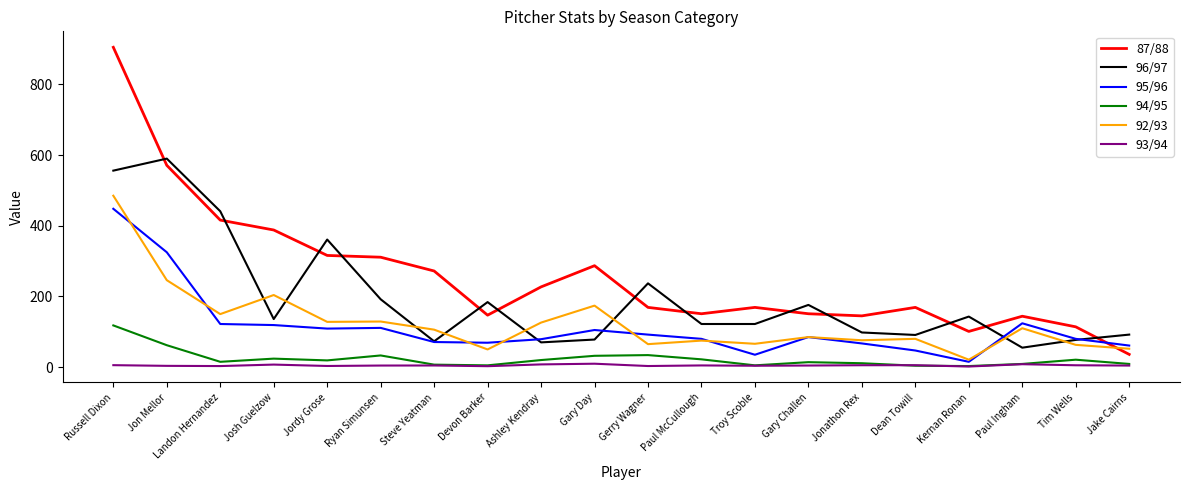

Which series has the largest total across all categories?

87/88